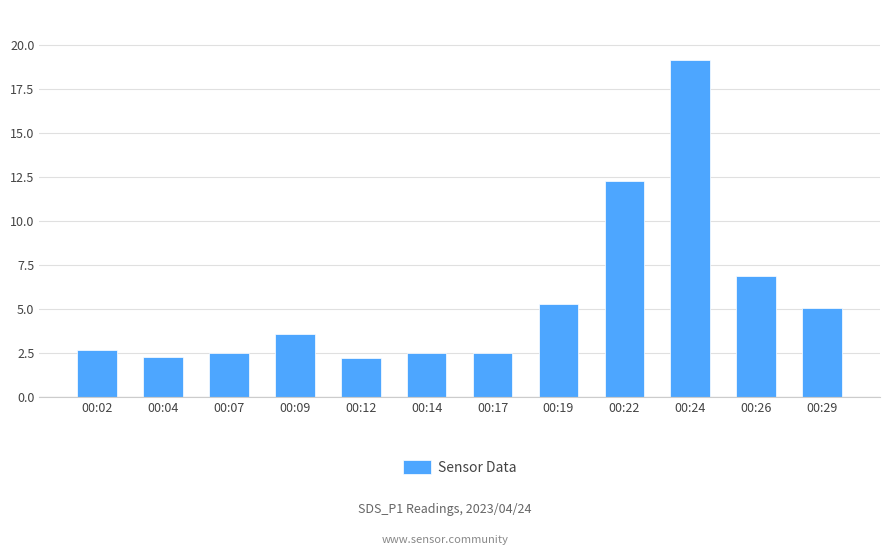

What is the sum of all values?

67.0